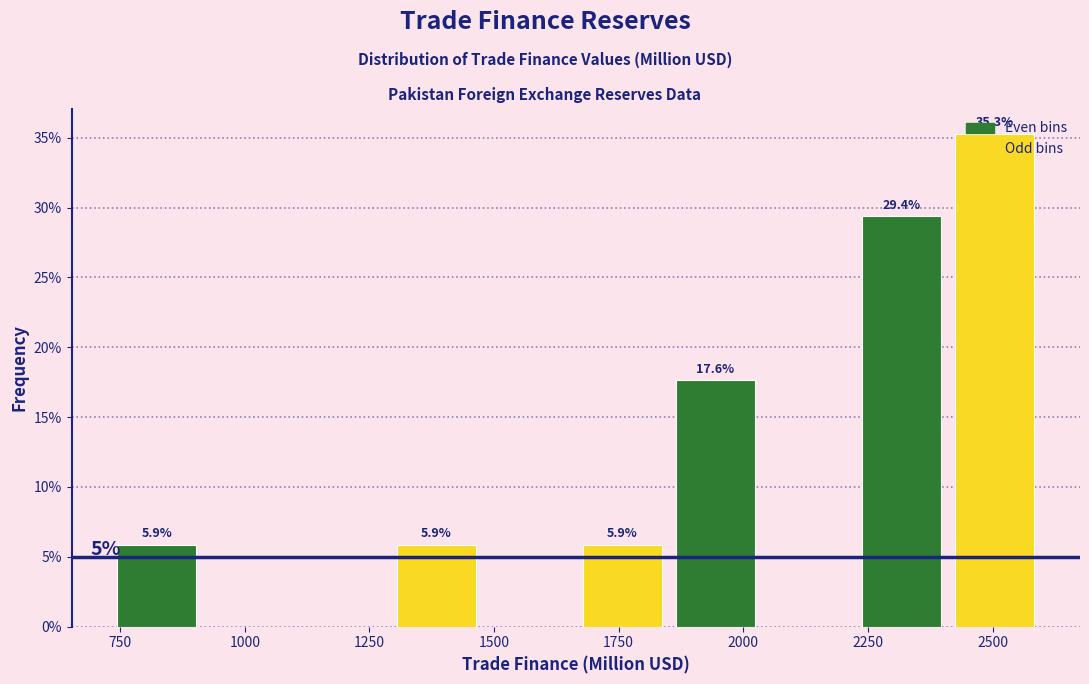

Around what value on the x-axis is the tallest bar? Give the approximate position of its centre, as read against the axis.

2500